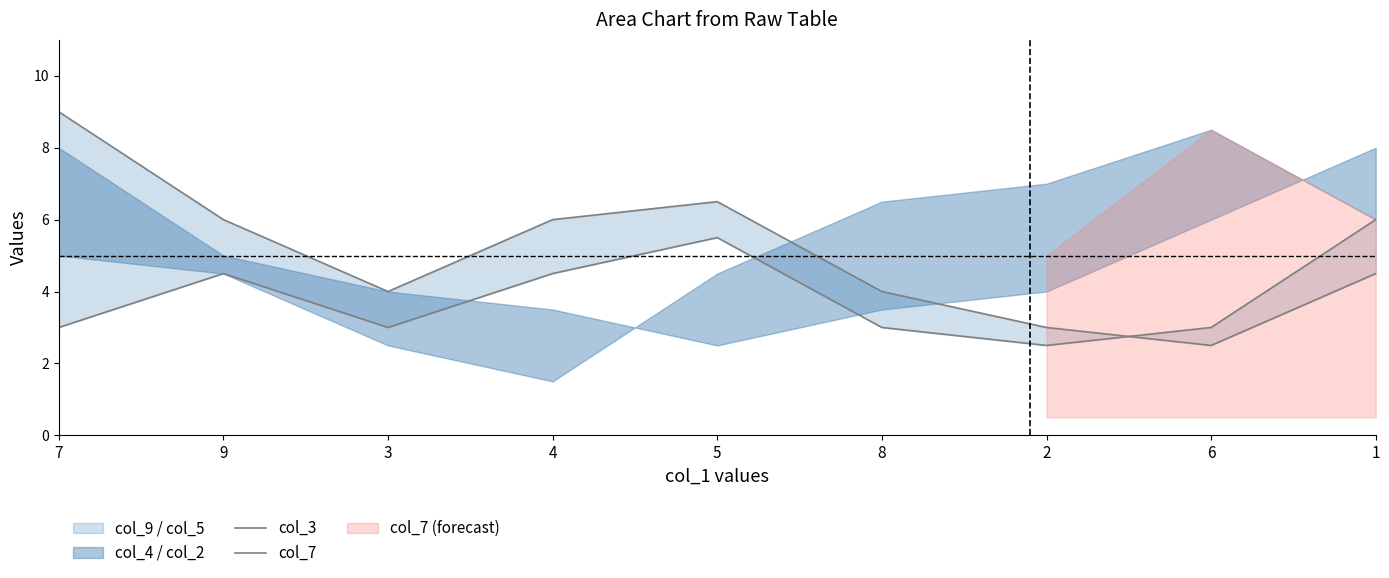

True or false: col_7 has a value of 5.0 at 2.

False